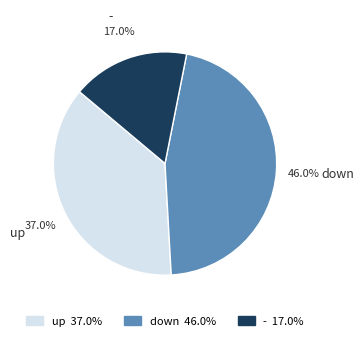

What is the smallest slice in the pie chart?

-